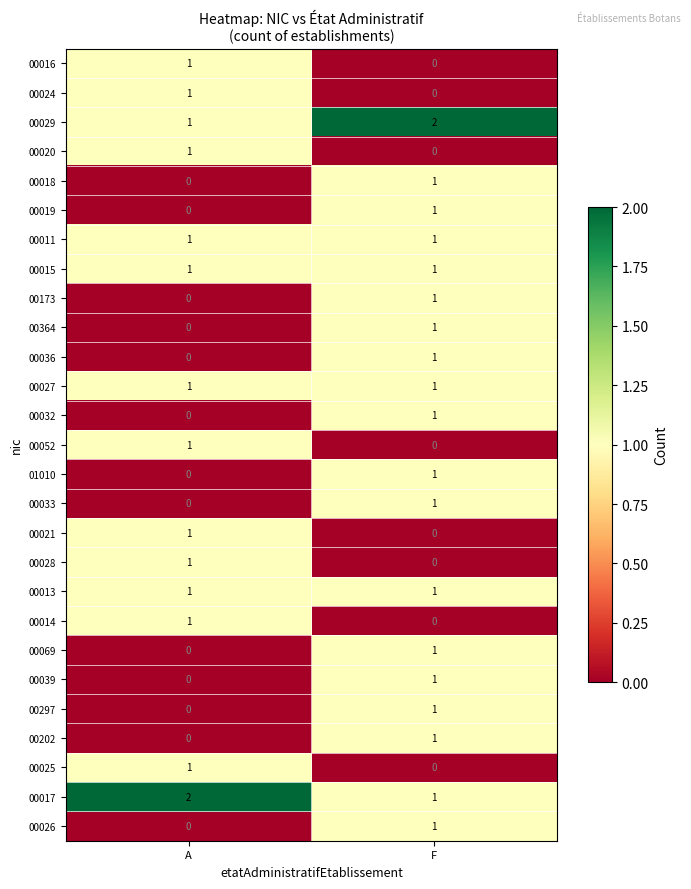

At which label does 00018 reach its minimum?

A